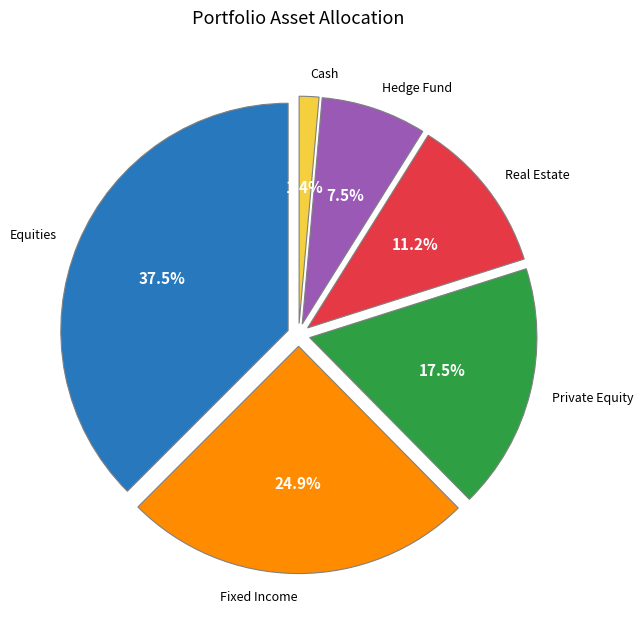

Between Private Equity and Hedge Fund, which is larger?

Private Equity